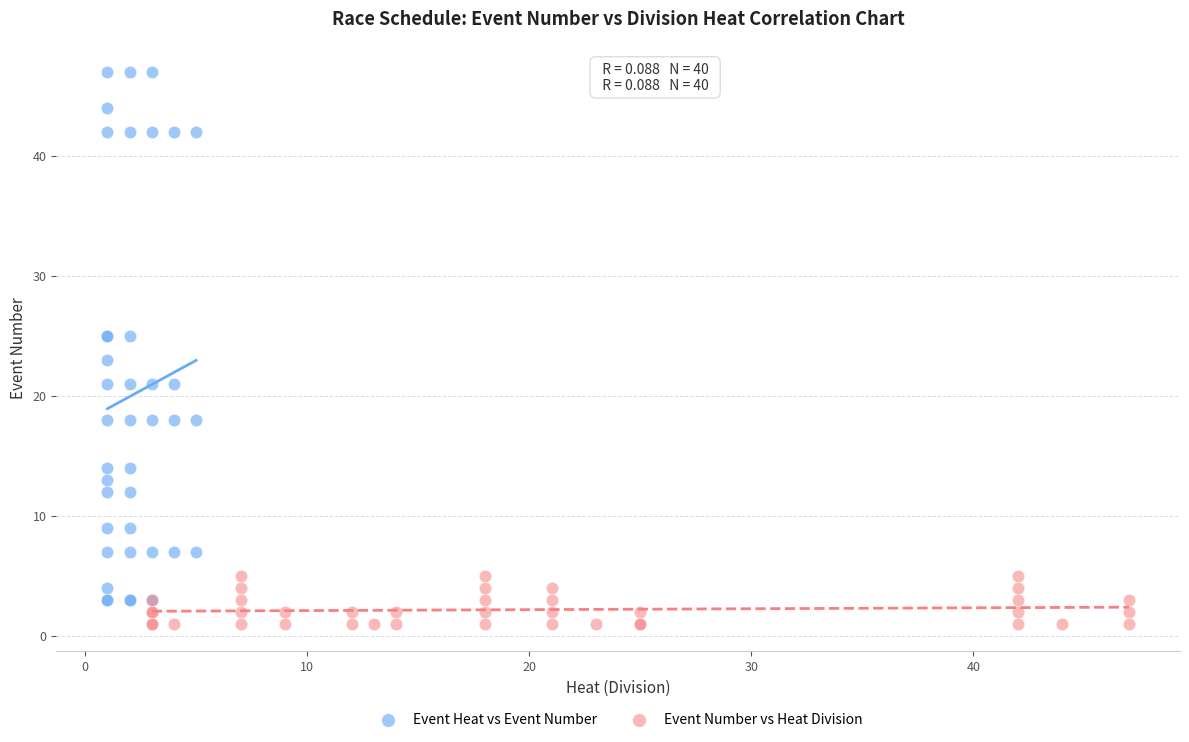

Which series has the largest Y range (max minus min)?

Event Heat vs Event Number